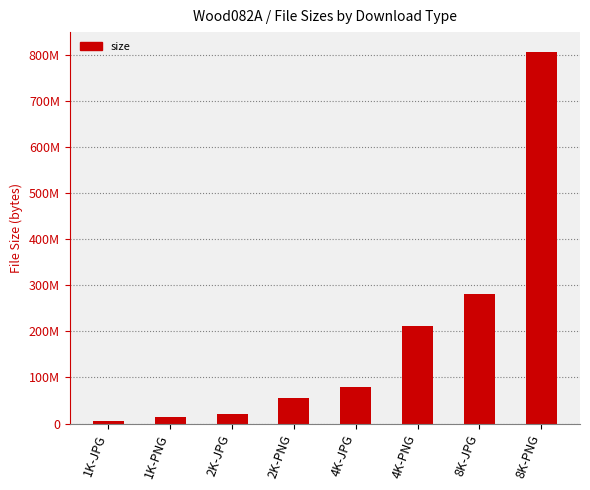

Are the bars horizontal?

No